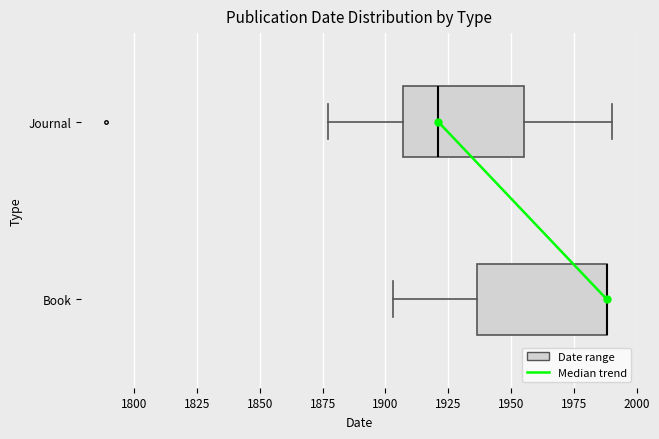

Reading bottom to top, read every box against the x-axis: the position of its median line, the range the box covers, and the ends of its whiskers. The values are not printed on the chart, so give them approximately, as read against the axis.

Book: median 1990 (drawn on the box's right edge), box 1935 to 1990, whiskers 1905 to 1990
Journal: median 1920, box 1905 to 1955, whiskers 1875 to 1990